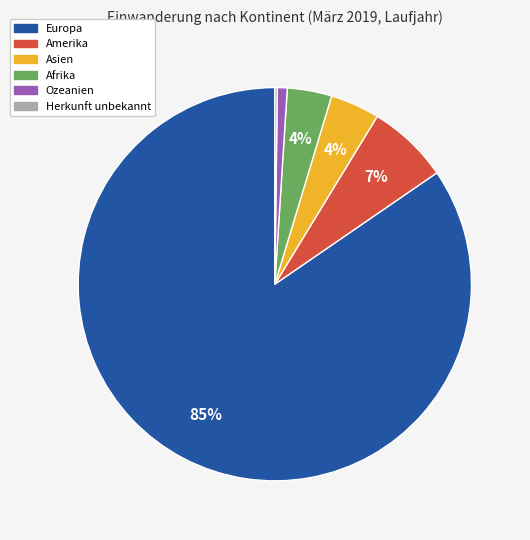

Which category has the biggest portion of the pie?

Europa